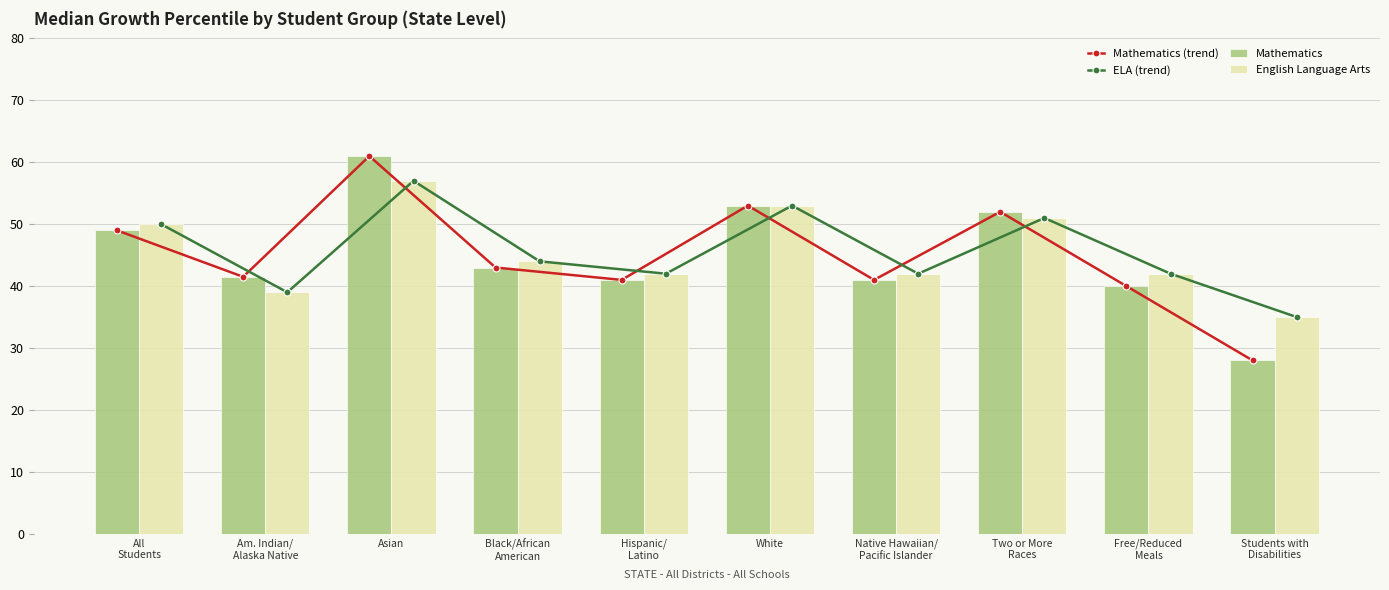

What is the label of the 2nd bar from the left?

Am. Indian/
Alaska Native